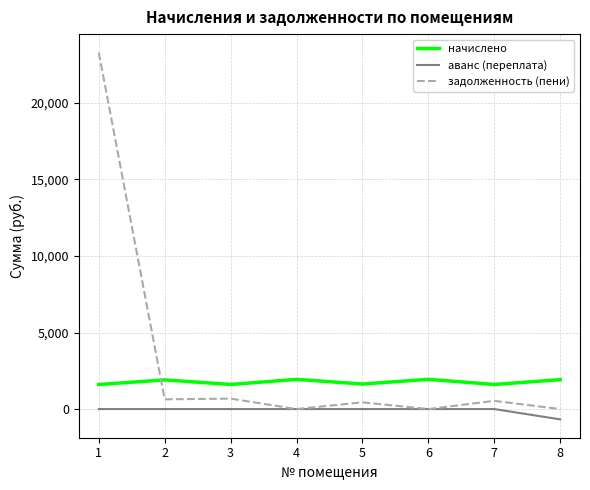

How many categories are shown in the chart?

8